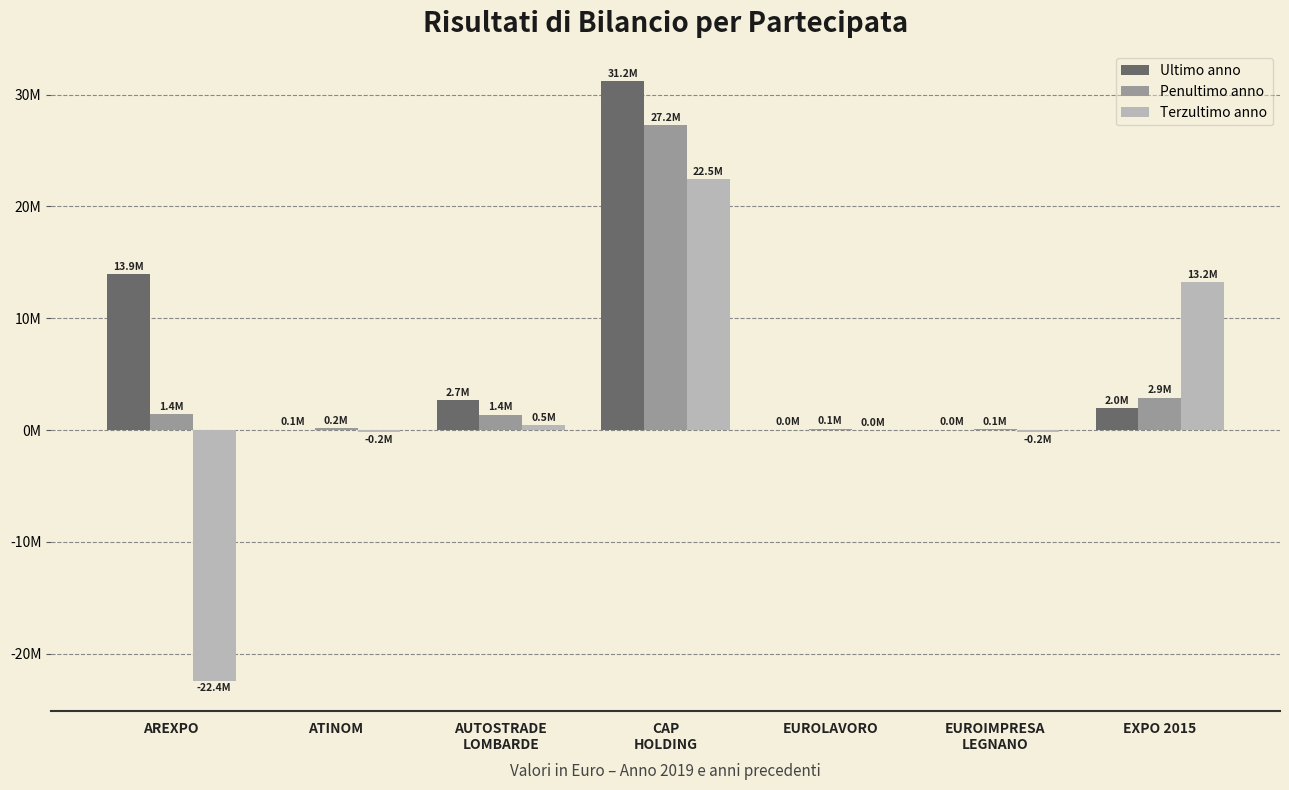

Are the bars horizontal?

No